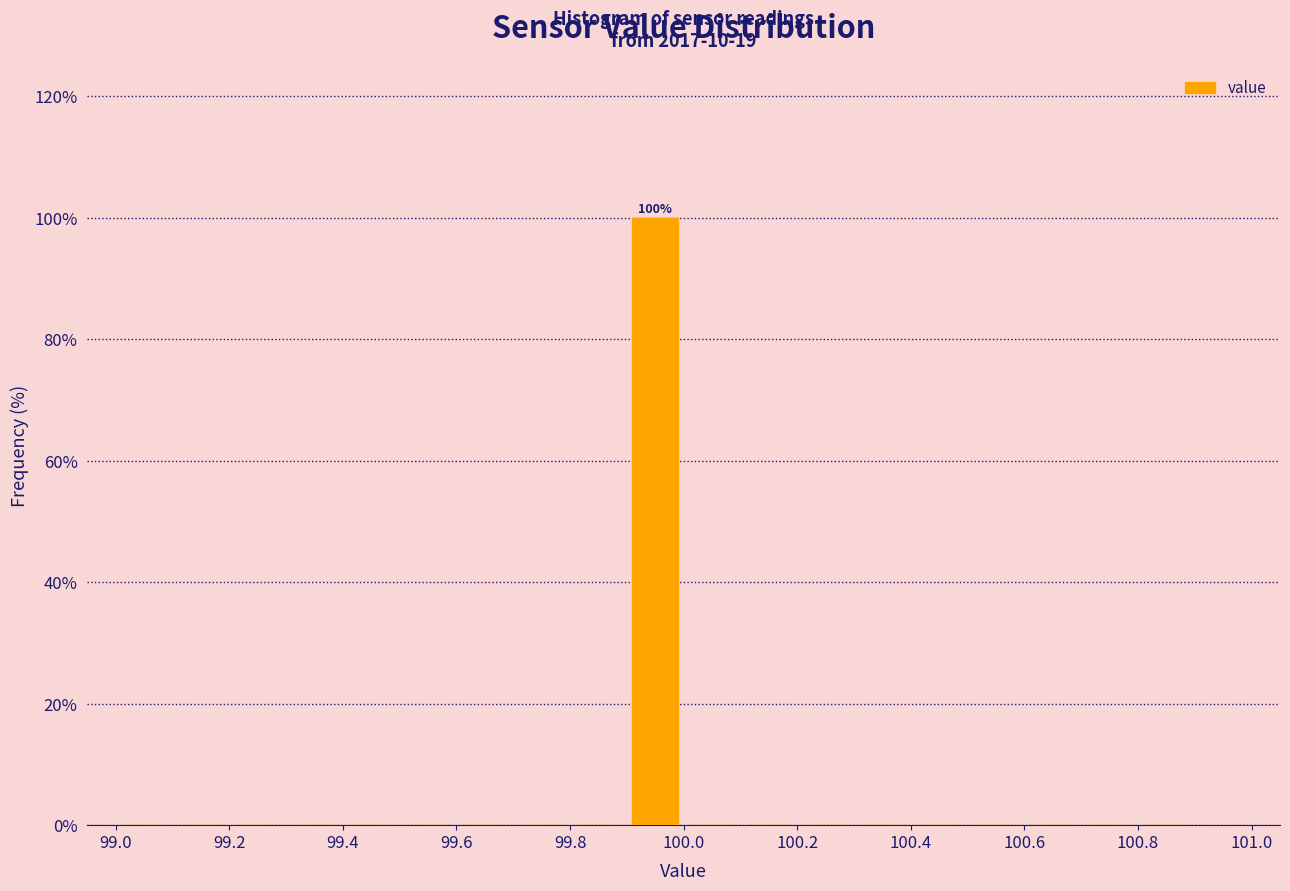

Over which range of the x-axis is the bar tallest?

99.9 to 100.0